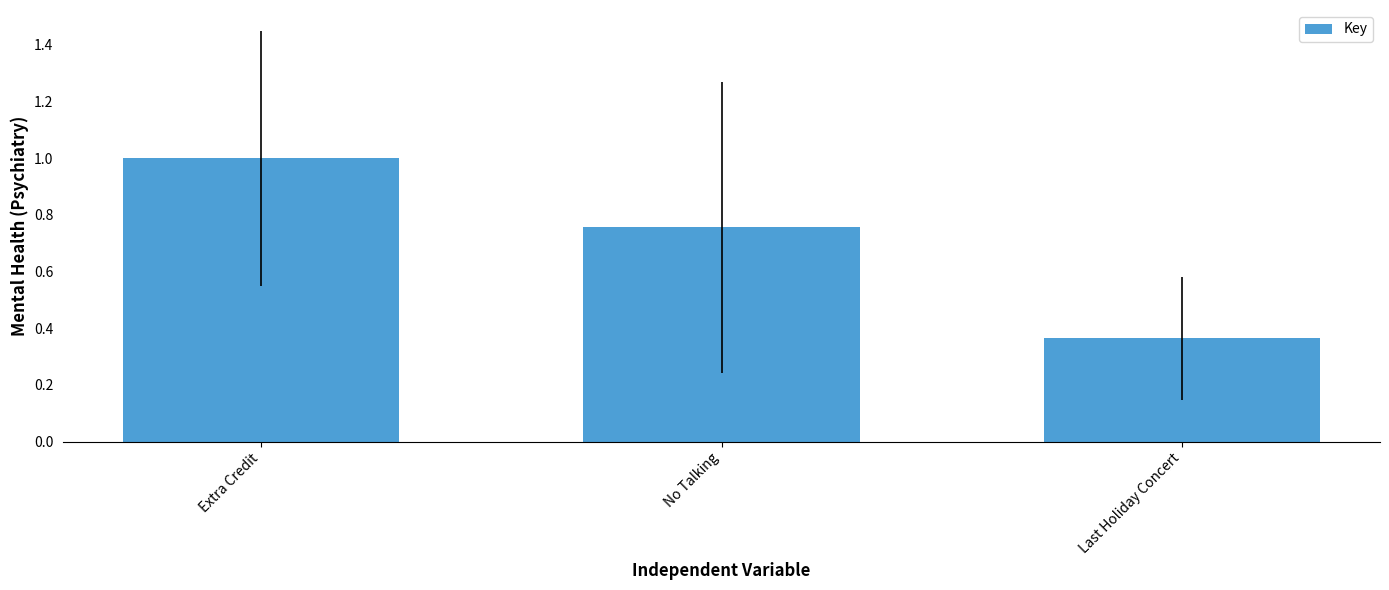

Are the bars horizontal?

No